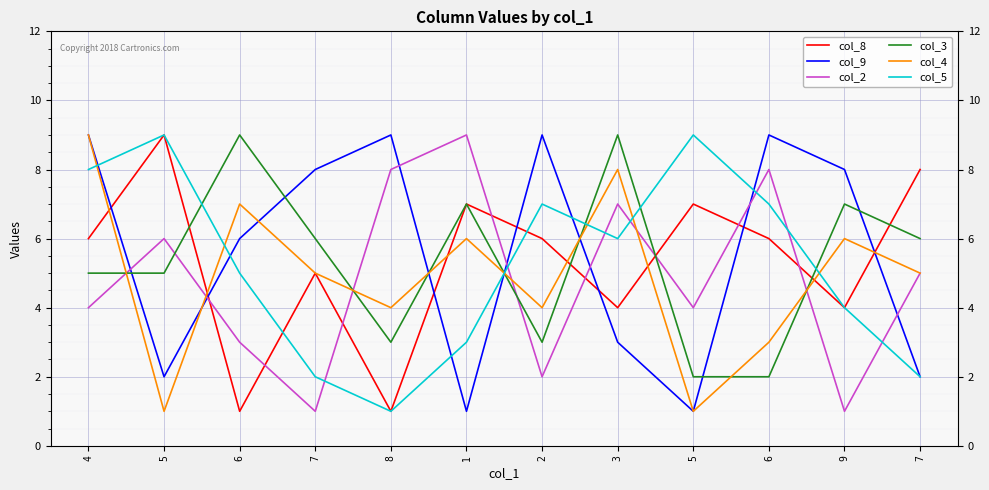

What is the label of the 11th point from the left?

9